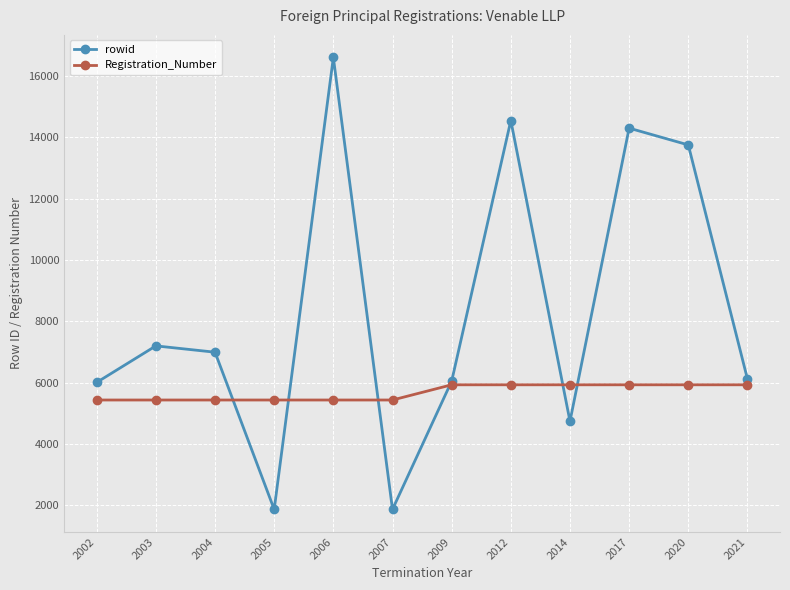

How many distinct data groups are displayed?

2